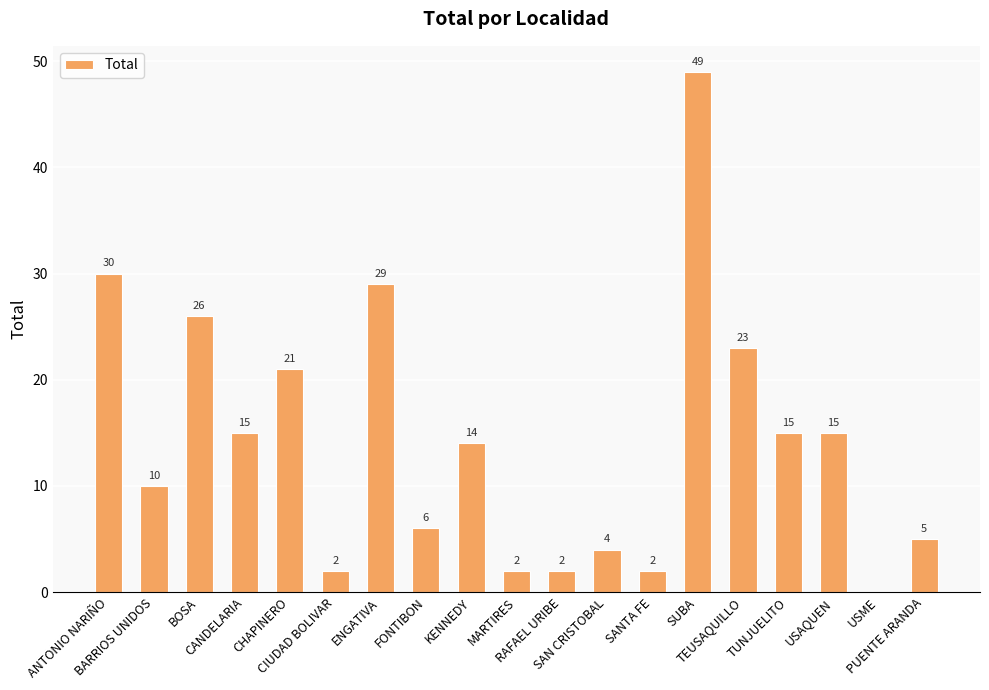

What is the maximum value shown in the chart?

49